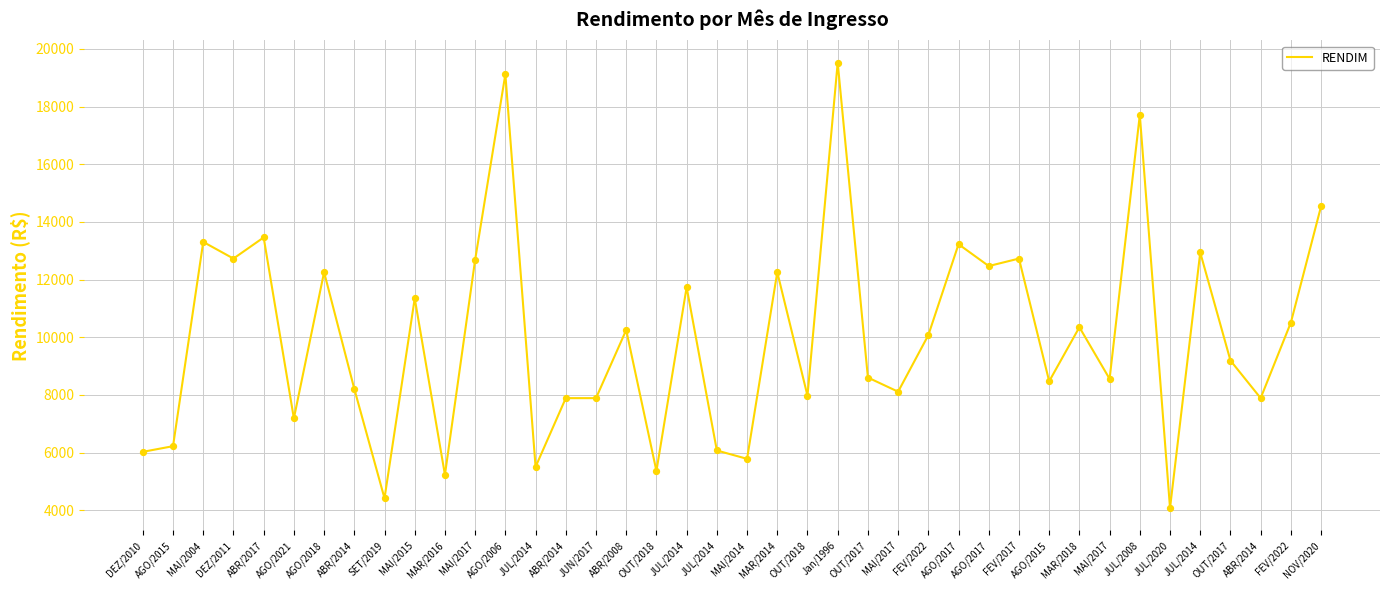

What is the ratio of the value at JUN/2017 to the value at JUL/2014?

1.4